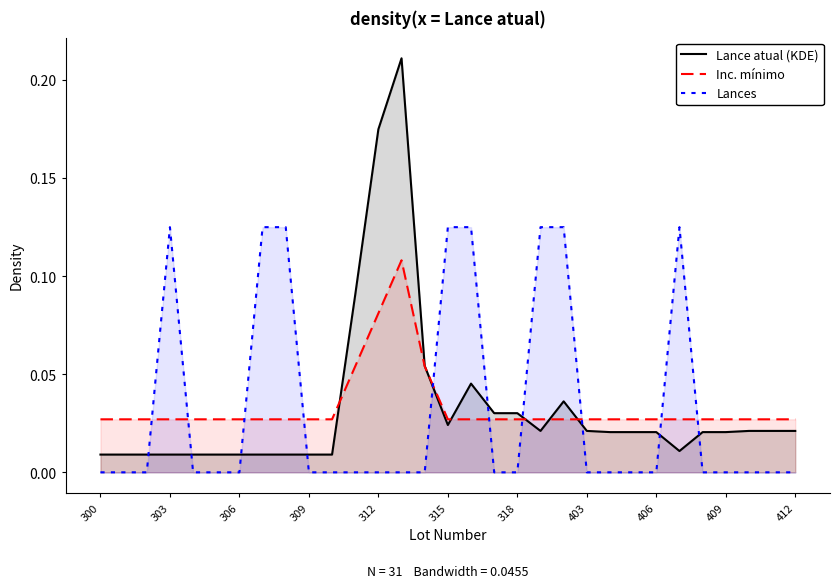

True or false: Inc. mínimo has a value of 0.0 at 25.

False